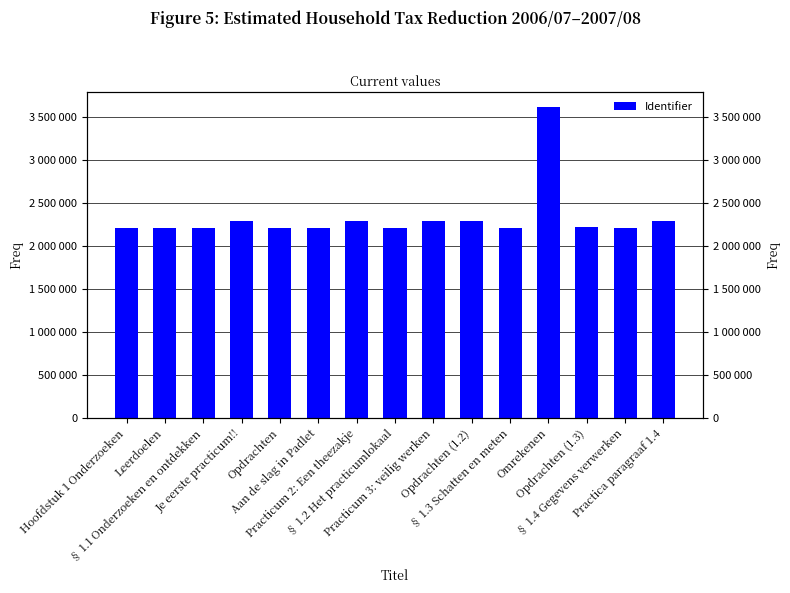

Are the bars grouped side by side (vs. stacked)?

No